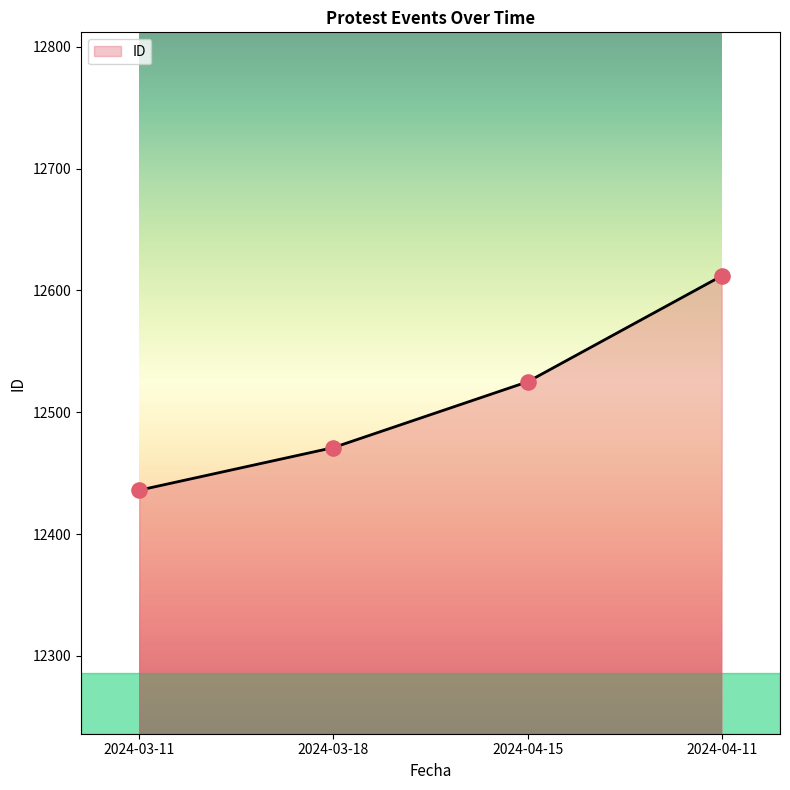

Approximately how many times larger is the value at 2024-03-18 compared to 2024-03-11?

1.0